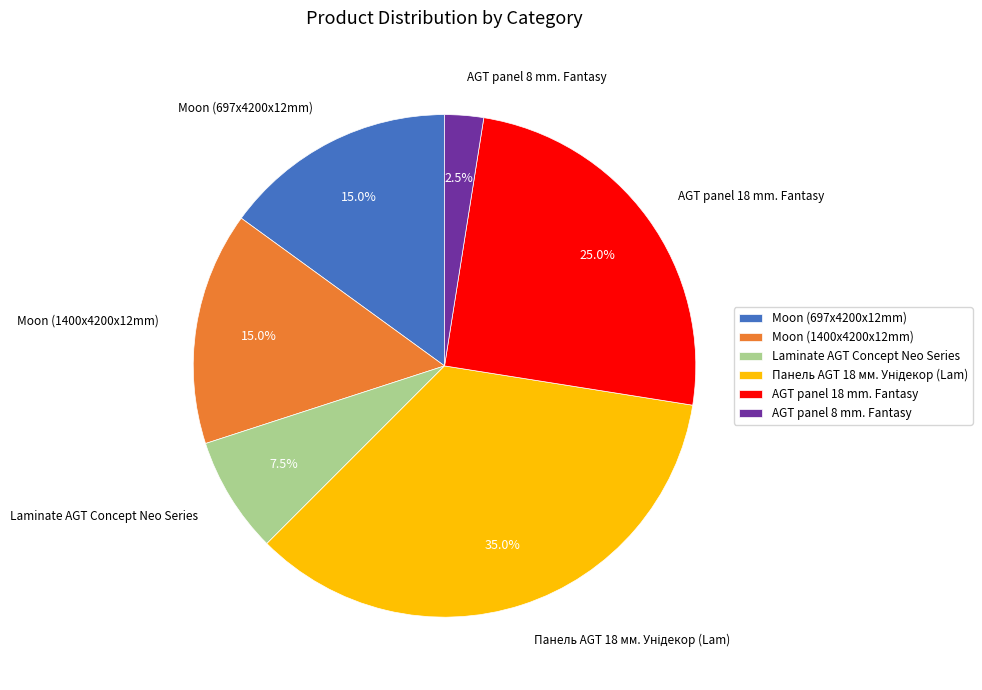

To the nearest percent, what is the difference between the largest and smallest slice percentages?

32%